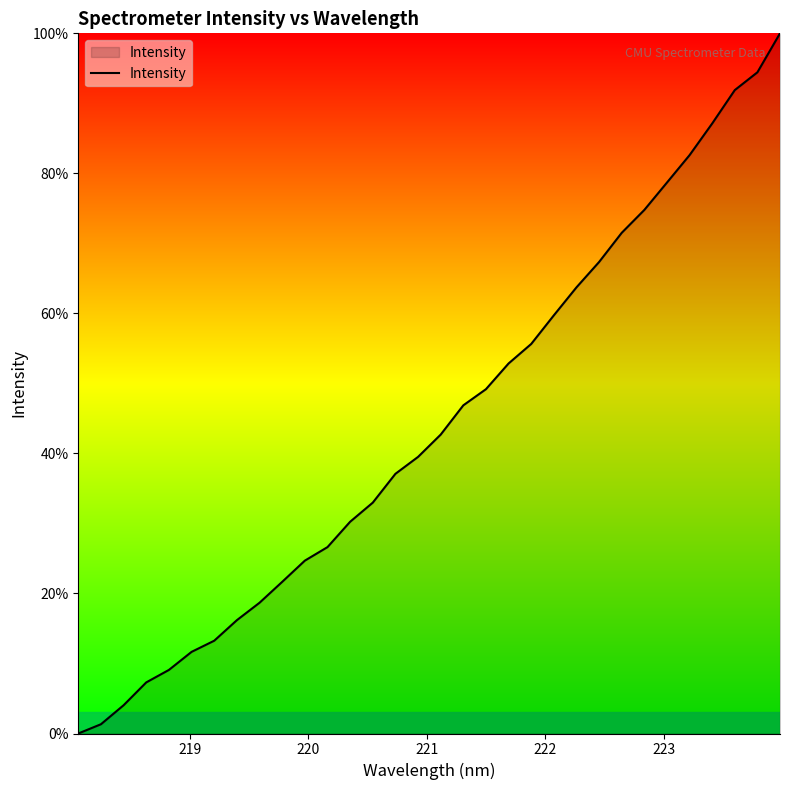

What is the maximum value shown in the chart?

100.0